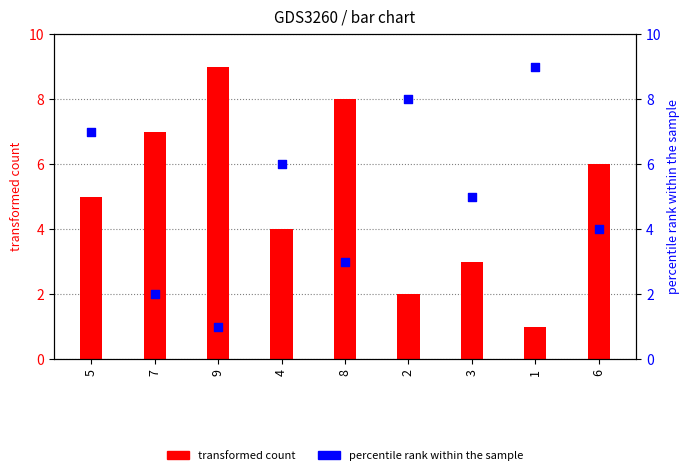

Which series reaches the minimum Y coordinate?

transformed count